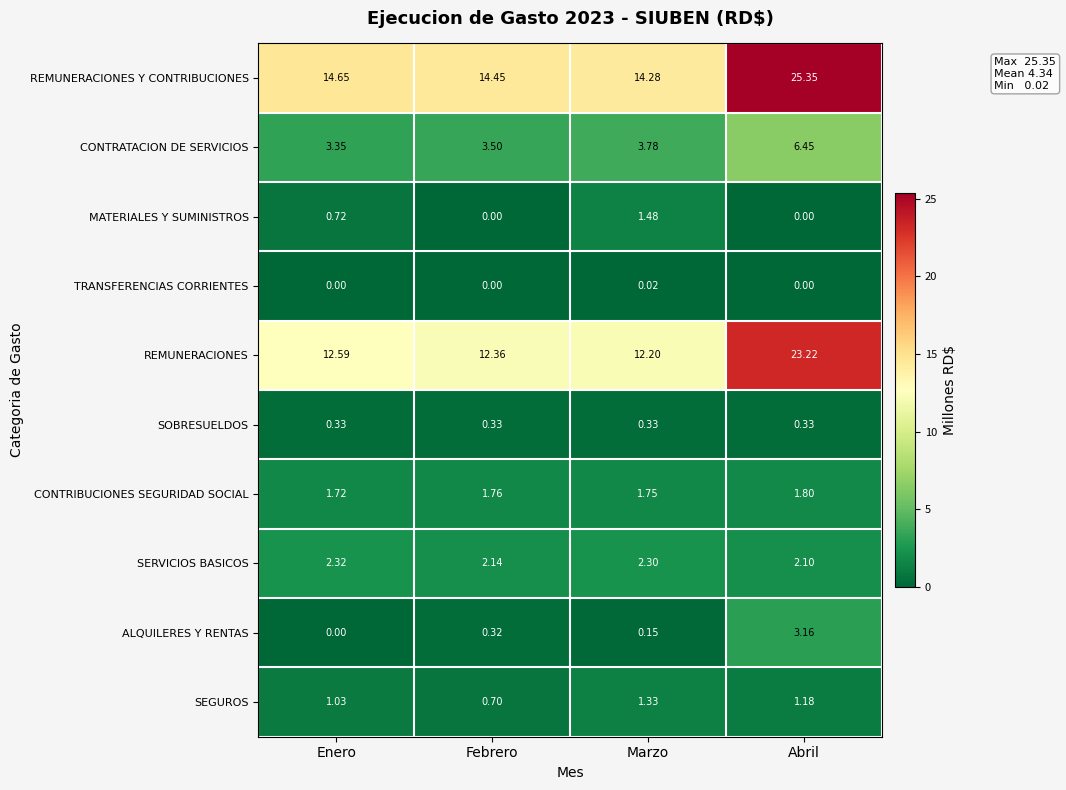

Which series changed the most between Enero and Marzo?

MATERIALES Y SUMINISTROS